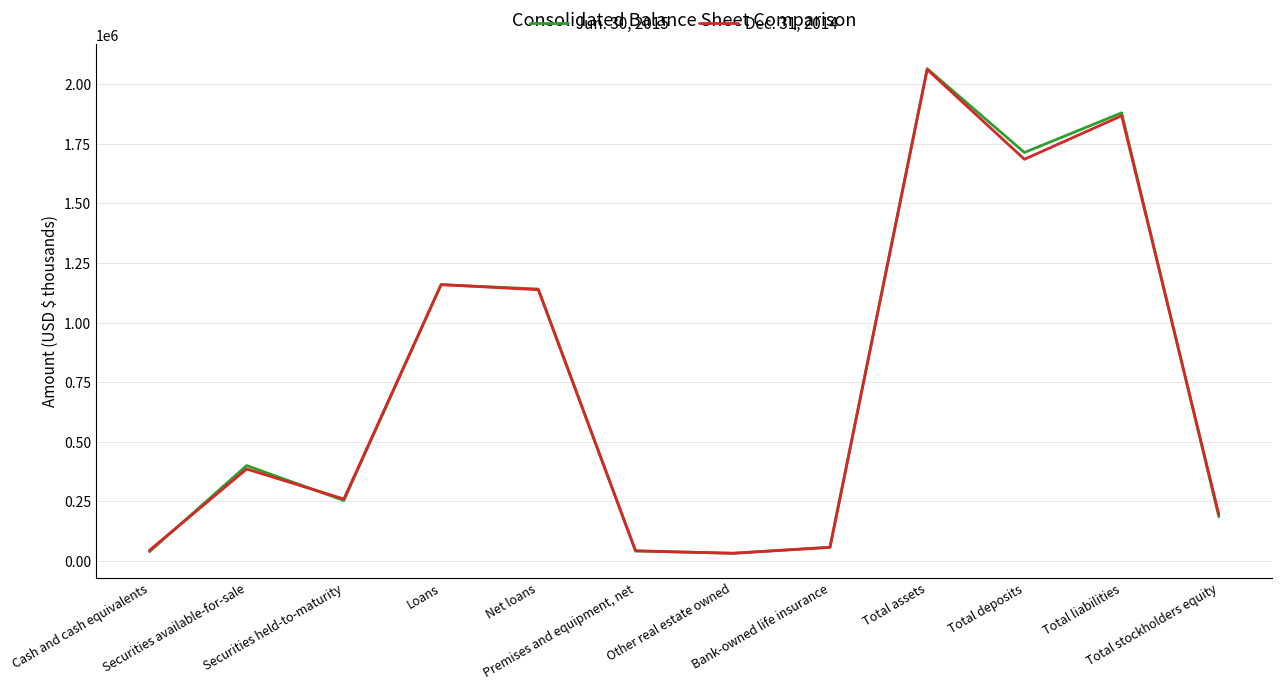

Where is the first local maximum for Jun. 30, 2015?

Securities available-for-sale